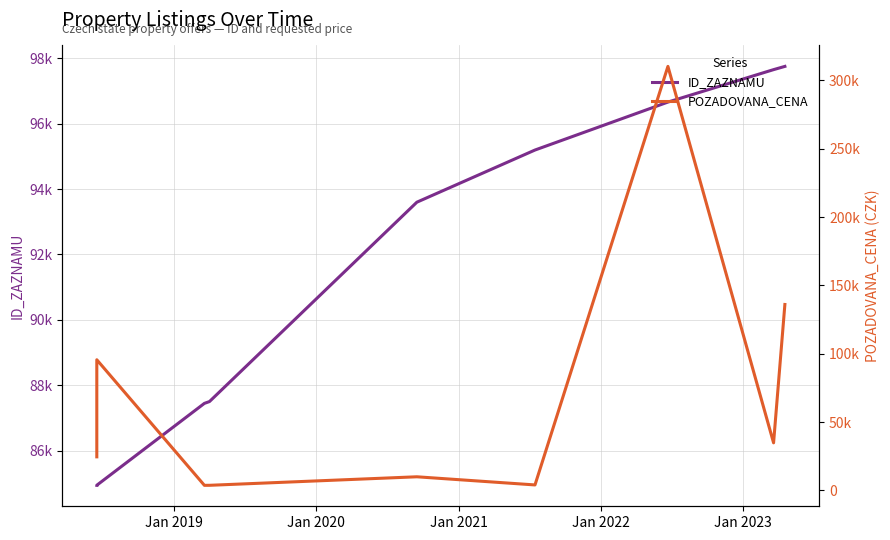

Which series changed the most between Jan 2019 and Jan 2022?

POZADOVANA_CENA